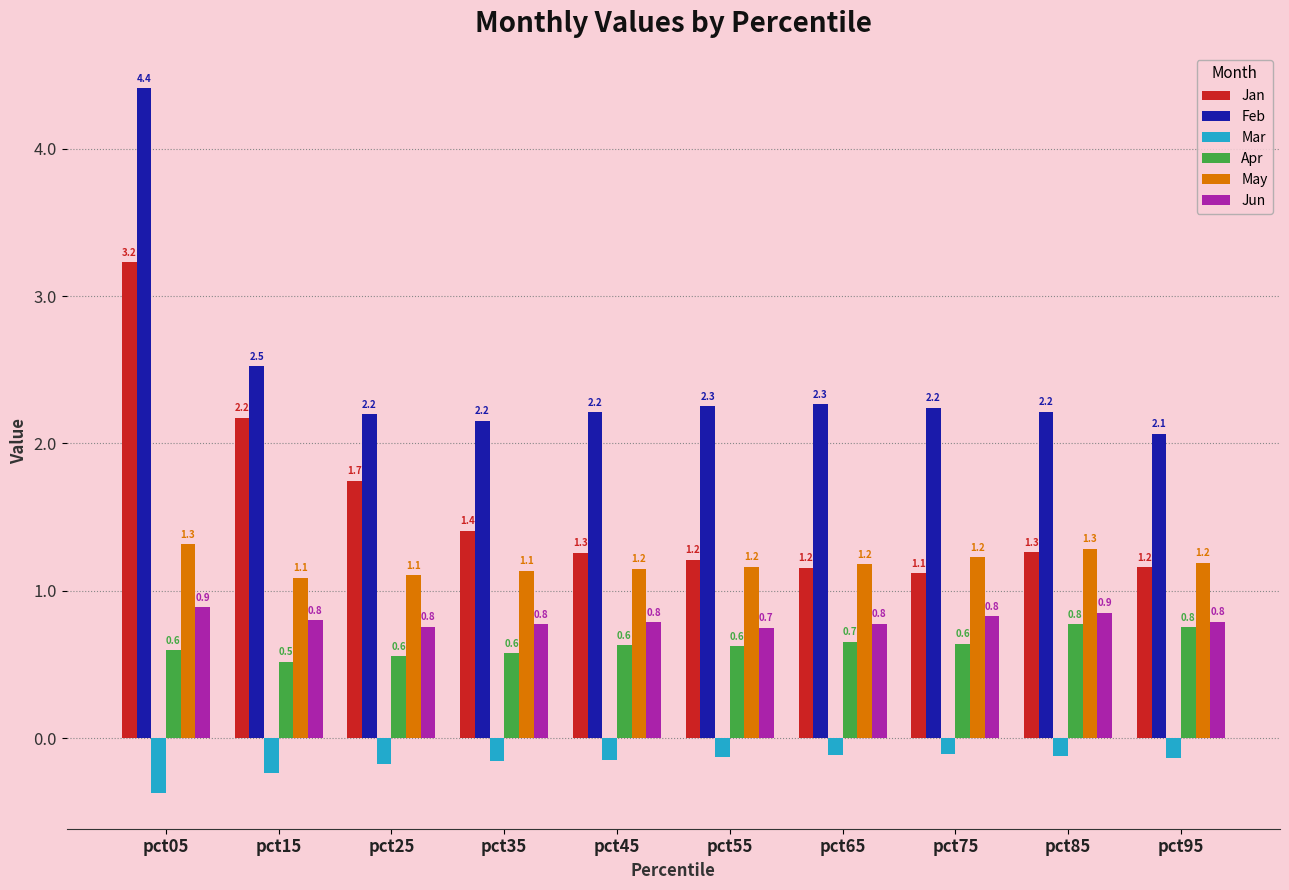

Is the value of May at pct25 greater than the value of Jan at pct35?

No